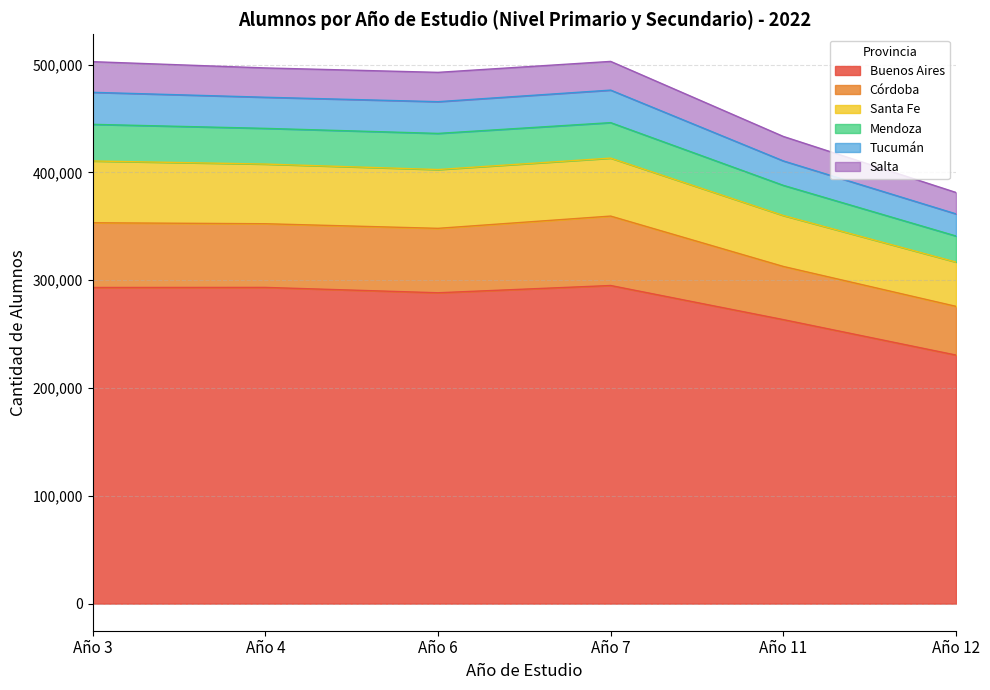

What is the total value across all series at Año 4?

496971